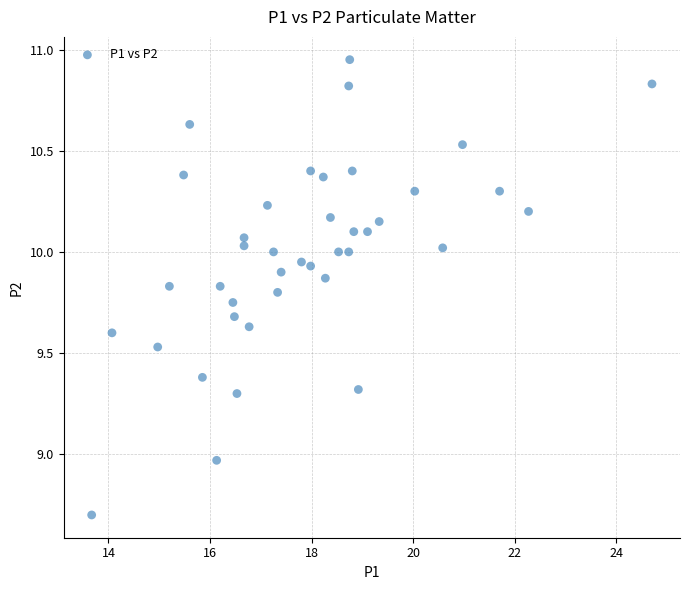

What is the range of X values (max minus min)?

11.0